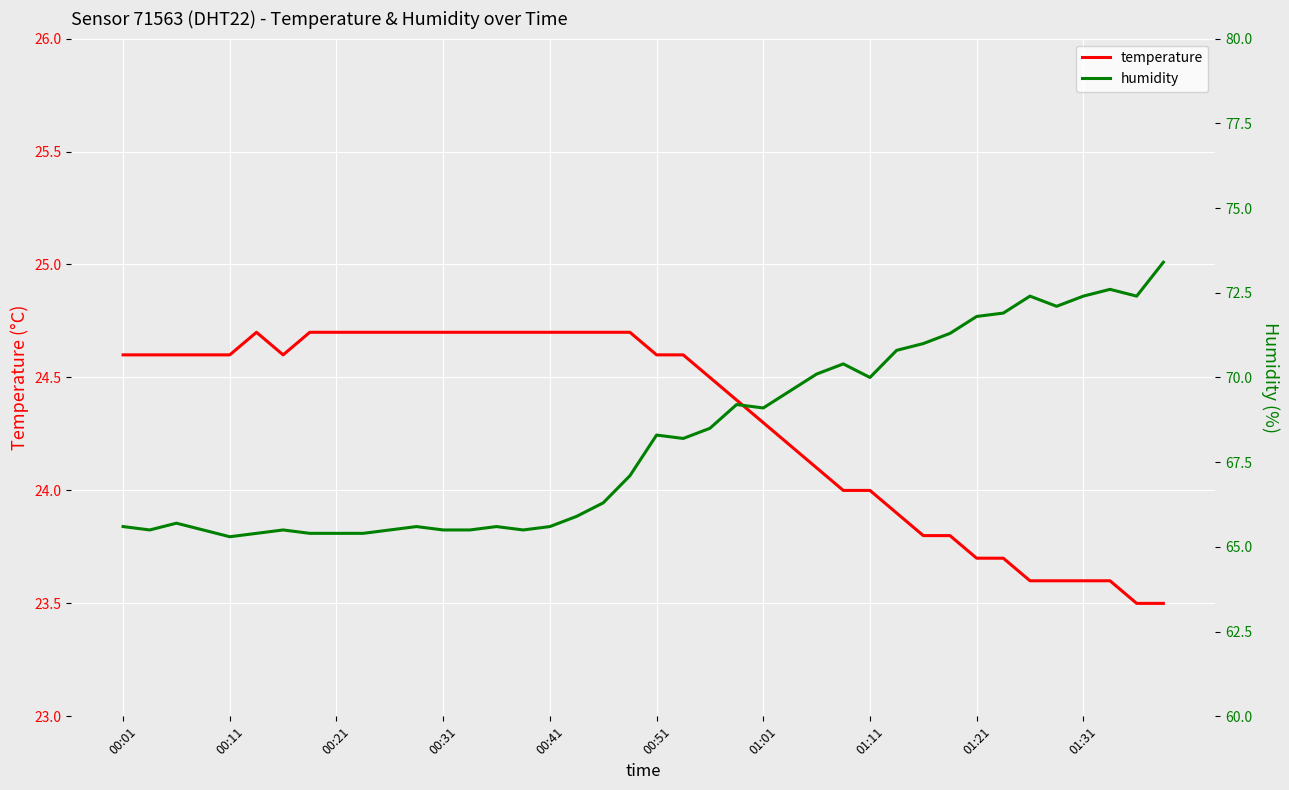

Count the number of categories in the chart.

40